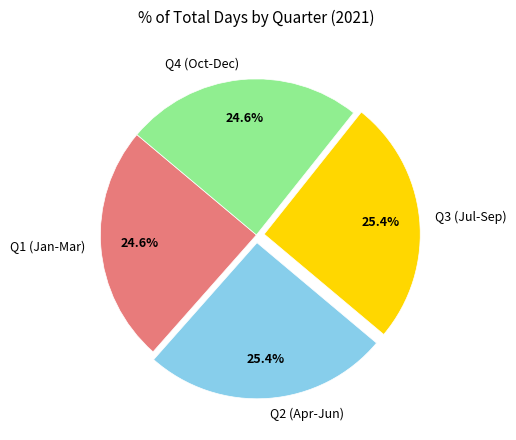

What is the ratio of the value at Q1 (Jan-Mar) to the value at Q3 (Jul-Sep)?

1.0